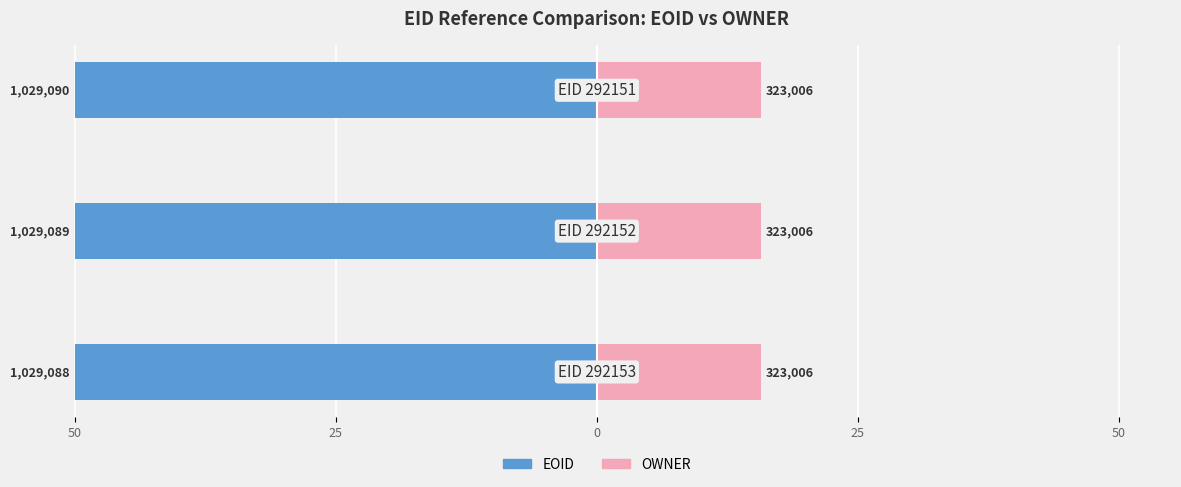

Count the number of data series in this chart.

2